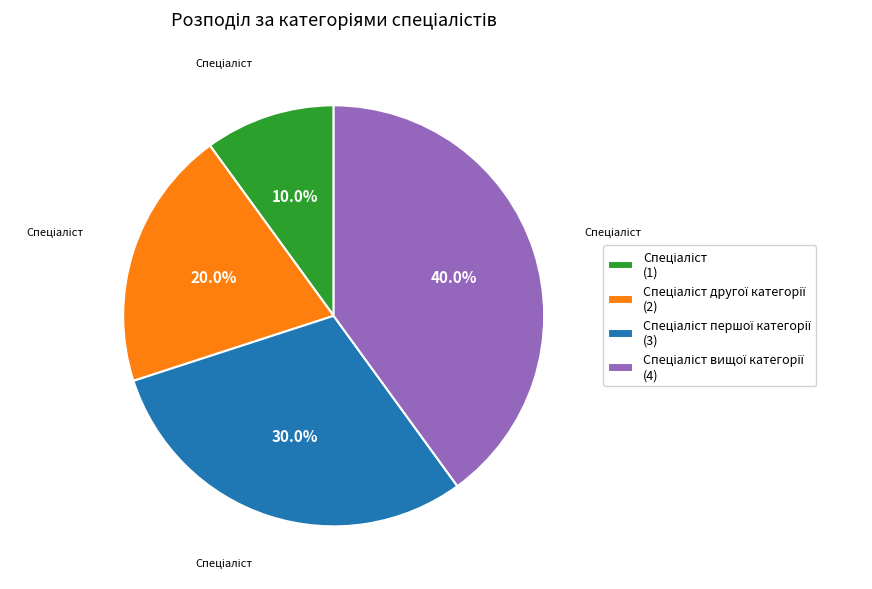

Does any single category account for the majority?

No